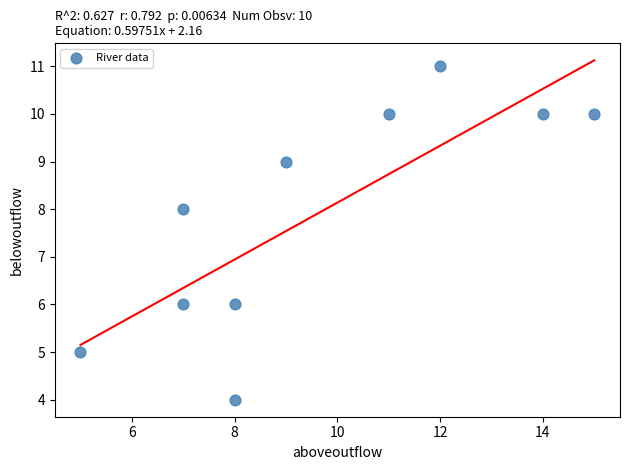

What is the average Y value?

8